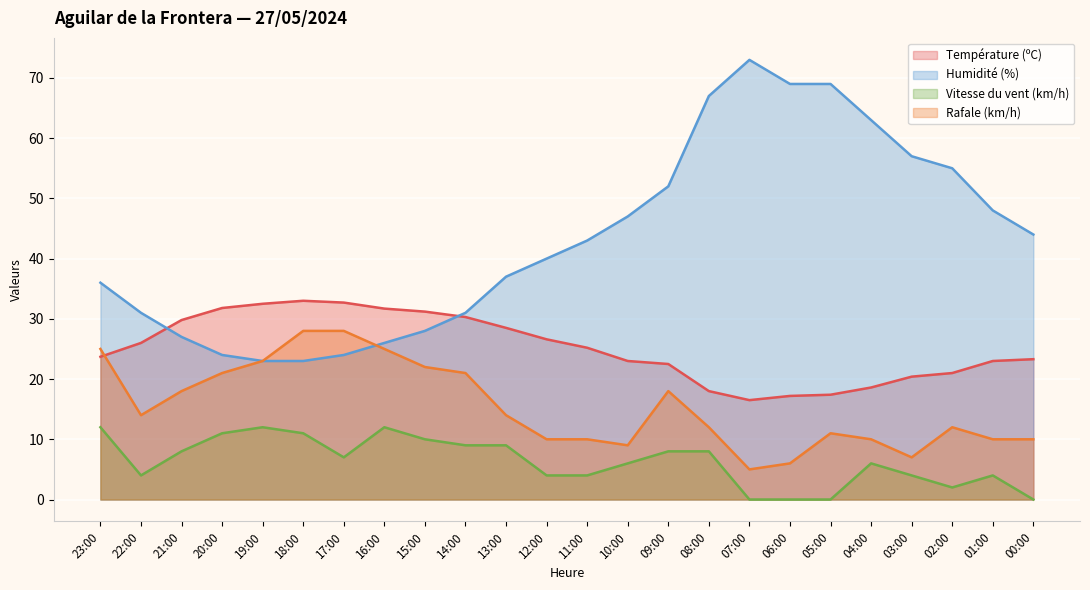

True or false: Humidité (%) has more than 2 interior local peaks.

False